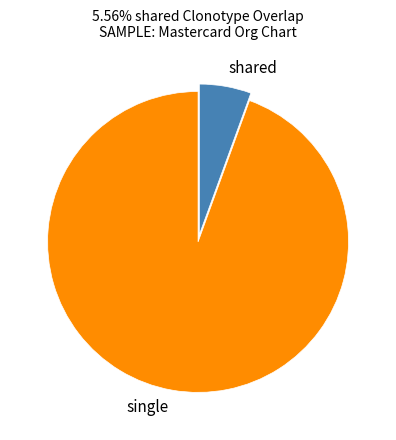

Which category has the biggest portion of the pie?

single